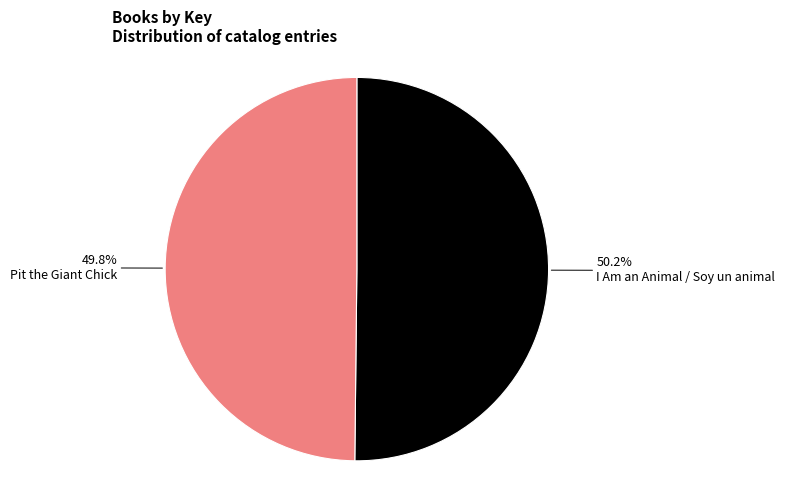

To the nearest percent, what percentage of the pie is Pit the Giant Chick?

50%